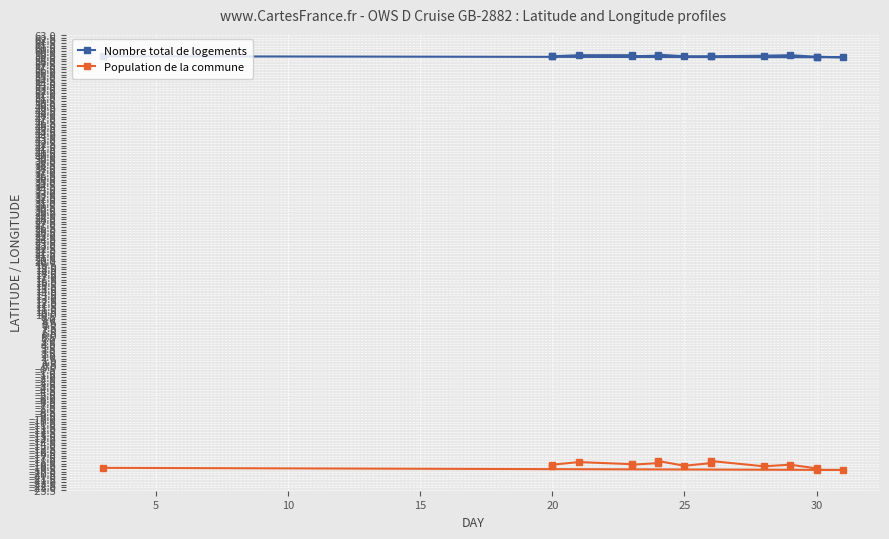

True or false: Nombre total de logements and Population de la commune intersect in this chart.

False